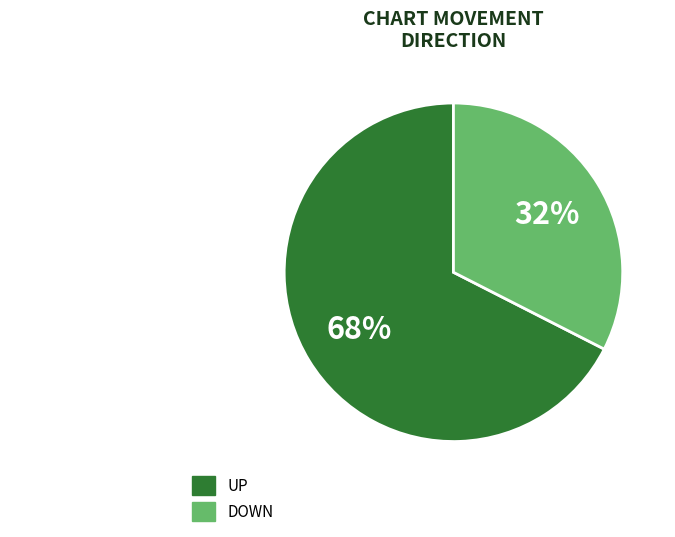

Is there a majority slice in this chart?

Yes